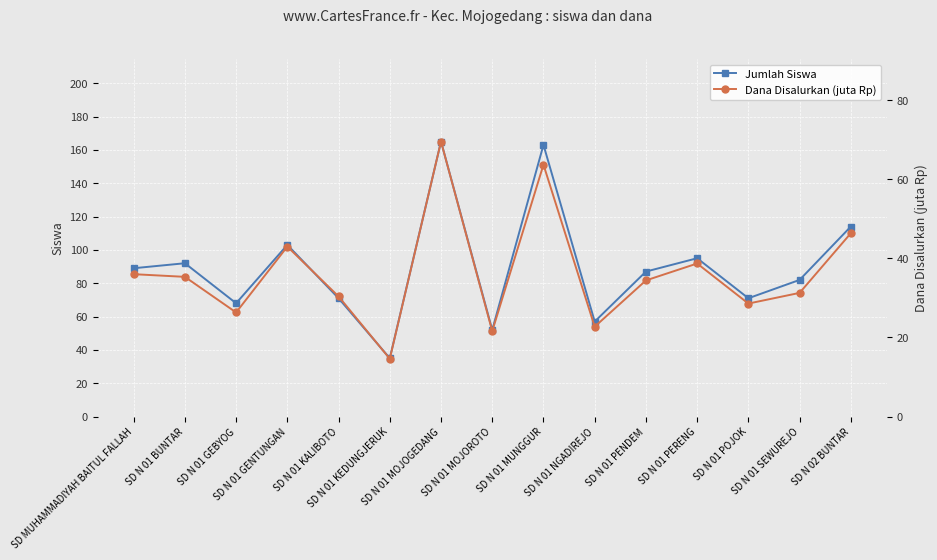

Count the number of categories in the chart.

15